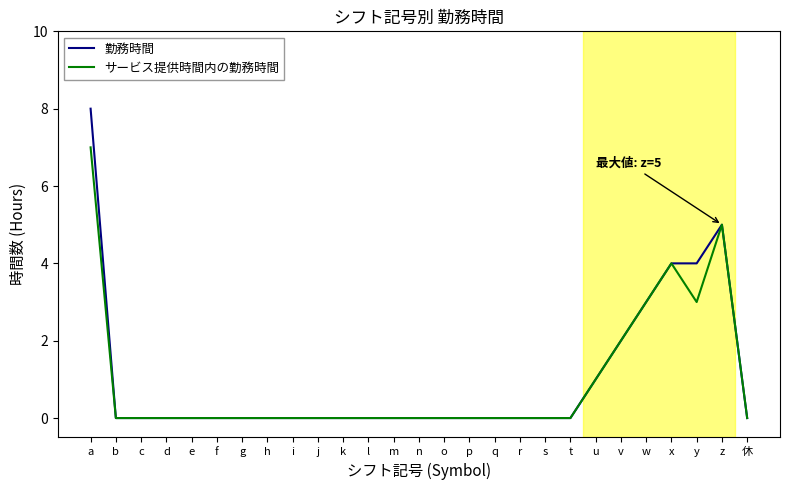

Which category has the highest value in the 勤務時間 series?

a